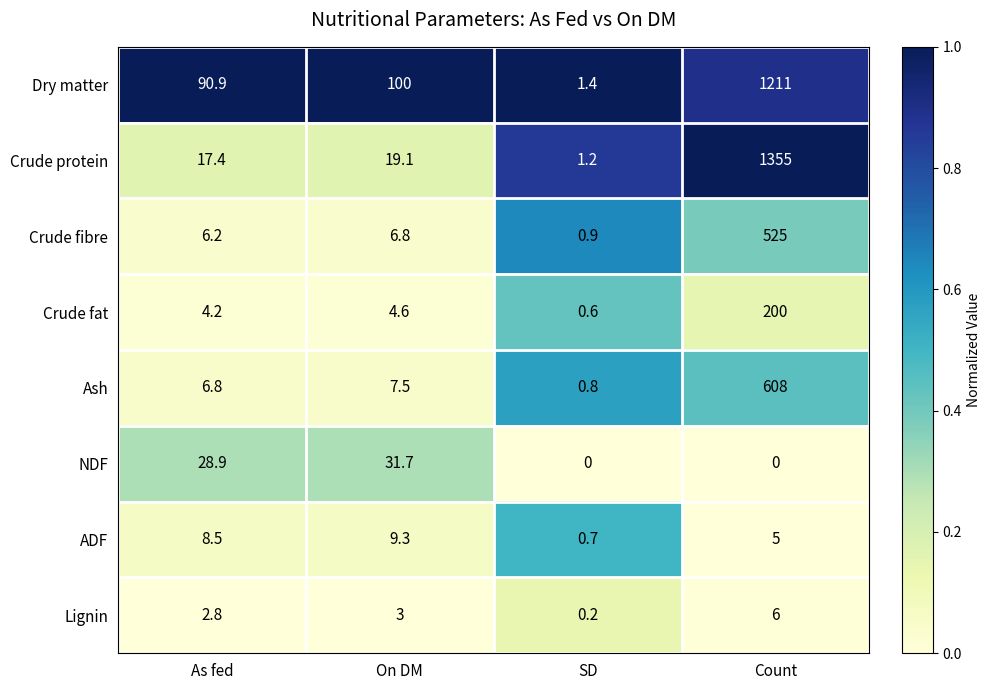

The Dry matter series shows 1.4 at SD. True or false?

True